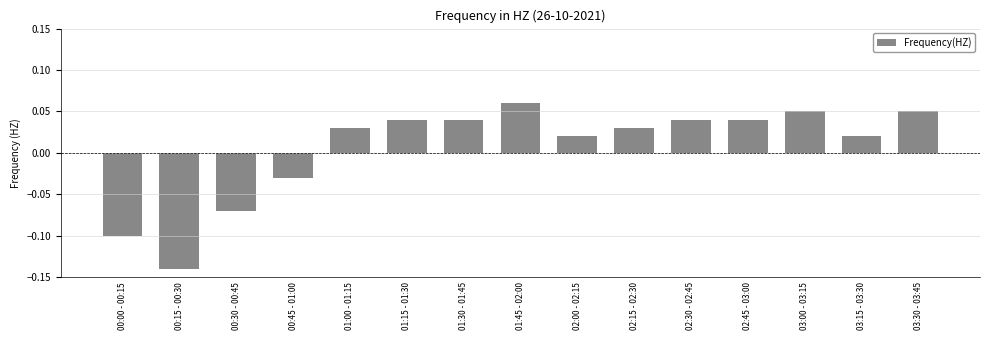

Are the bars horizontal?

No